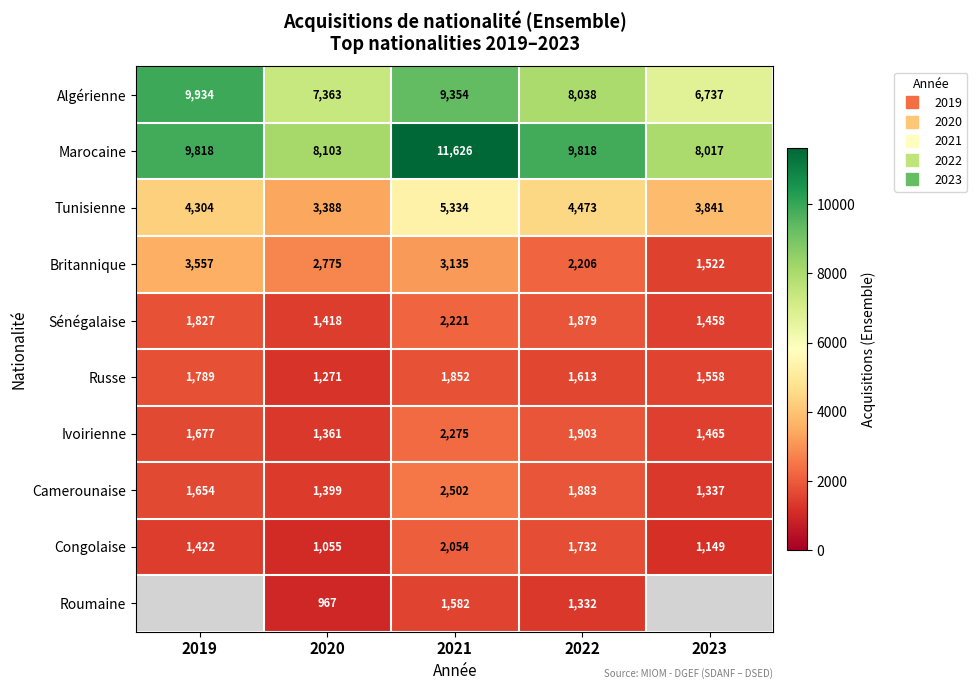

What is the average value of the Marocaine series?

9476